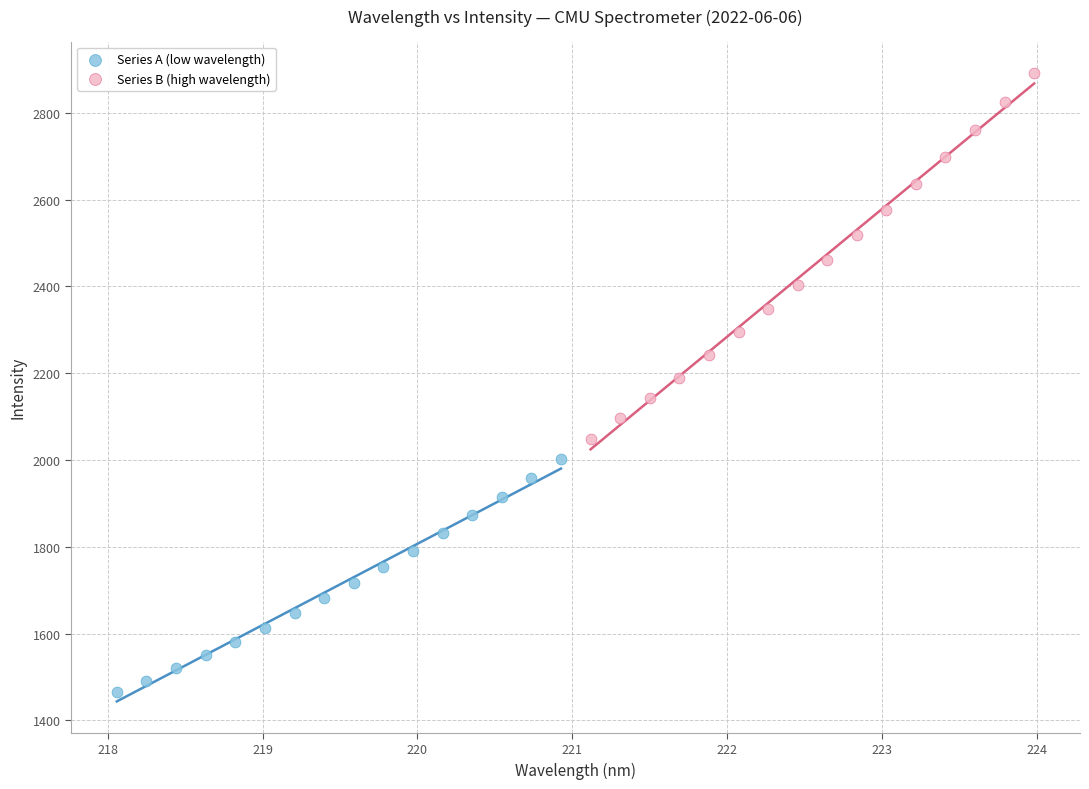

Which series reaches the minimum Y coordinate?

Series A (low wavelength)